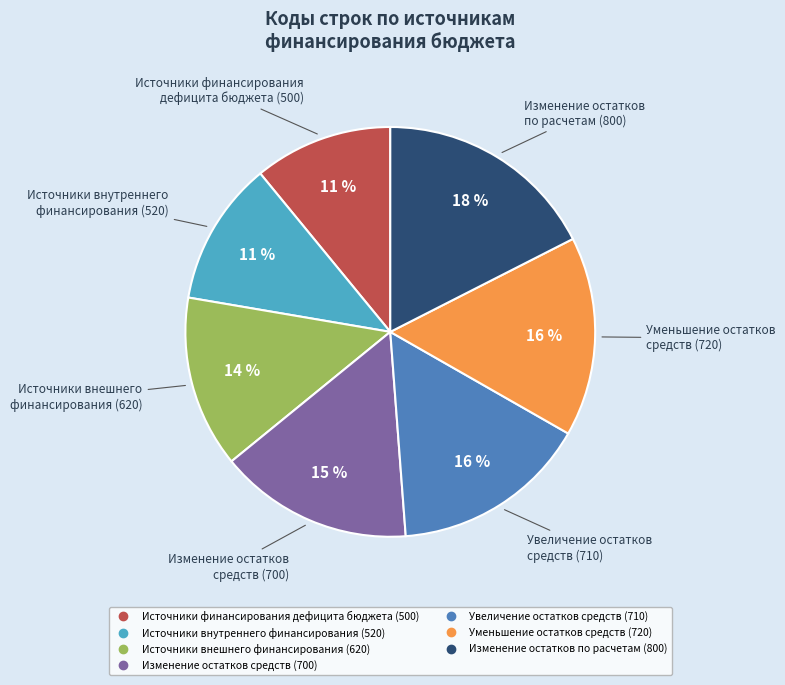

Which has a higher value, Источники внешнего финансирования (620) or Увеличение остатков средств (710)?

Увеличение остатков средств (710)